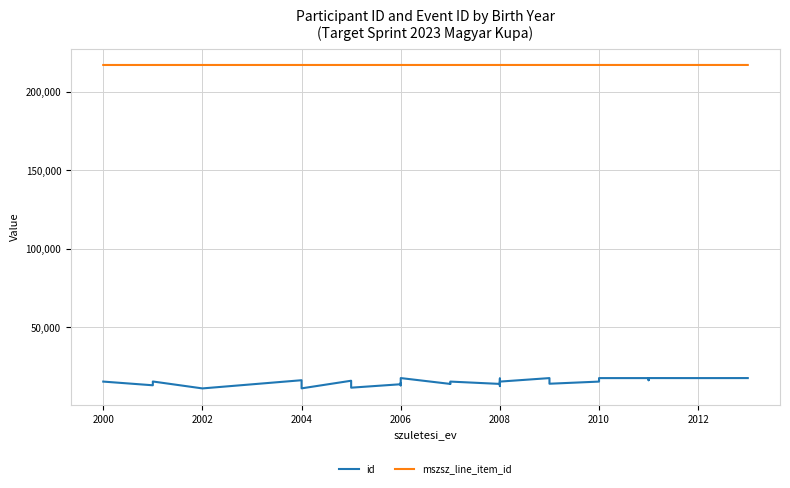

Rank the series at 2006 from highest to lowest value.

mszsz_line_item_id, id